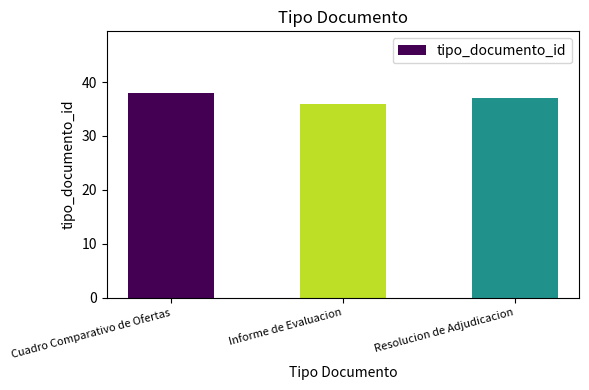

What is the maximum value shown in the chart?

38